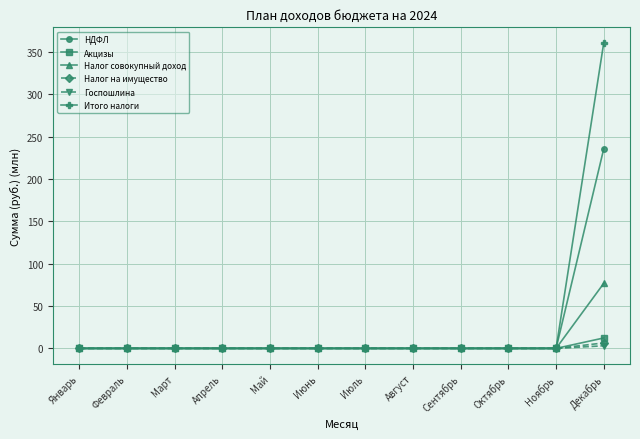

The value of Налог на имущество at Июнь is 0.0. True or false?

True